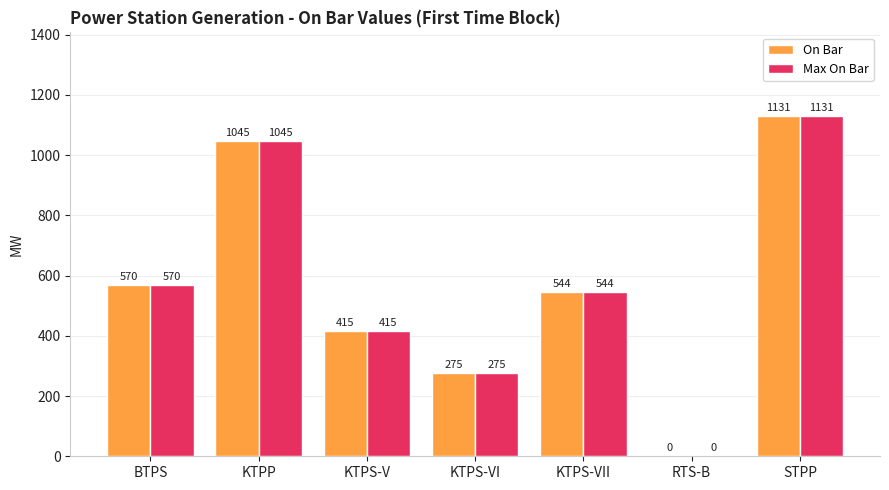

What are all the series names shown in the legend?

On Bar, Max On Bar